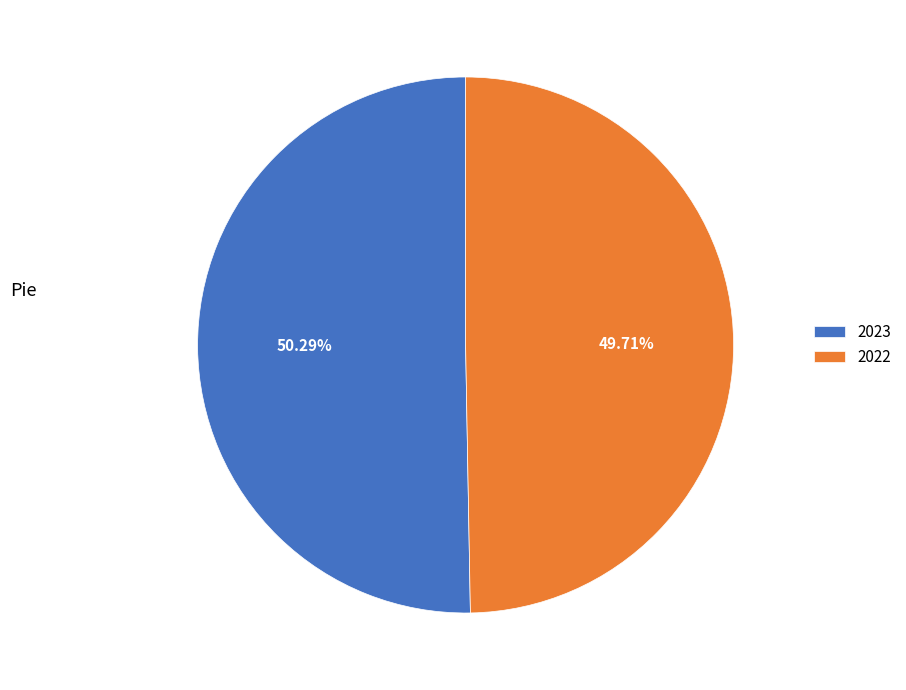

What is the majority slice?

2023